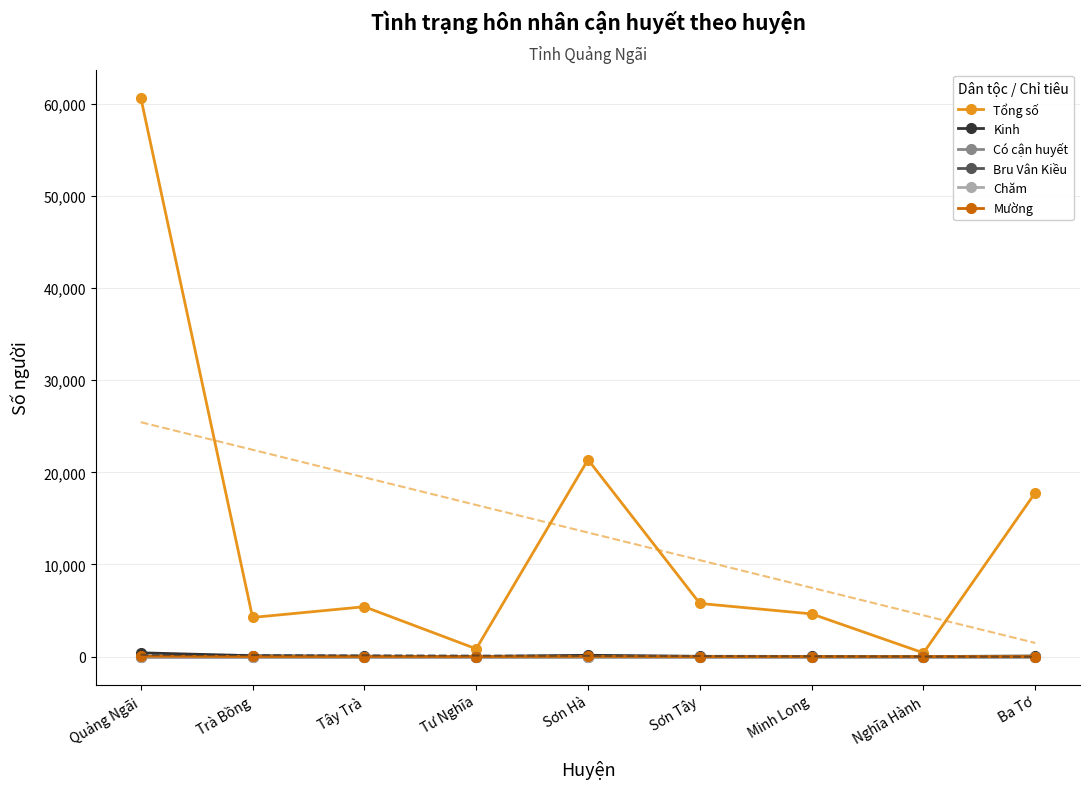

Which has a higher value, Nghĩa Hành or Quảng Ngãi?

Quảng Ngãi